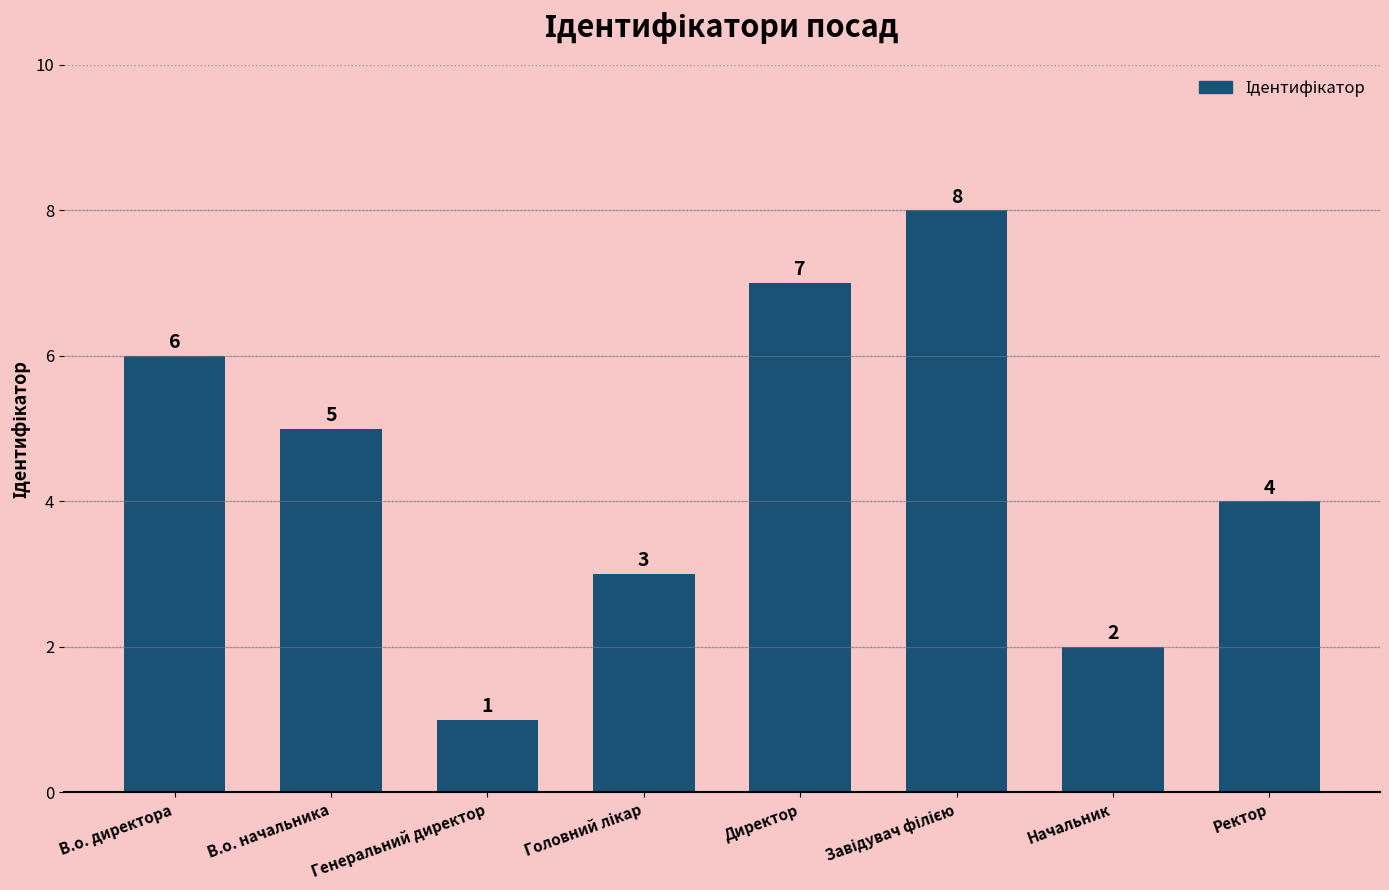

At which category does the chart reach its minimum across all series?

Генеральний директор